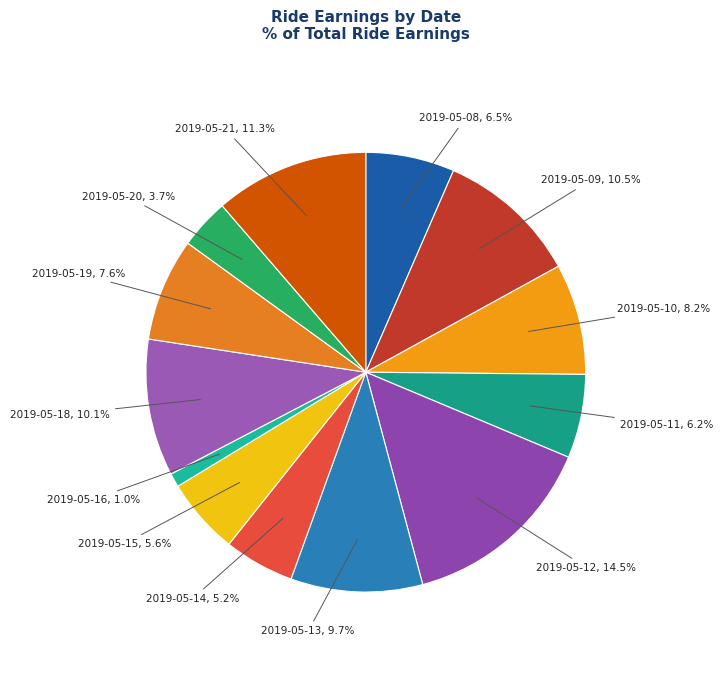

How many slices are in this pie chart?

13